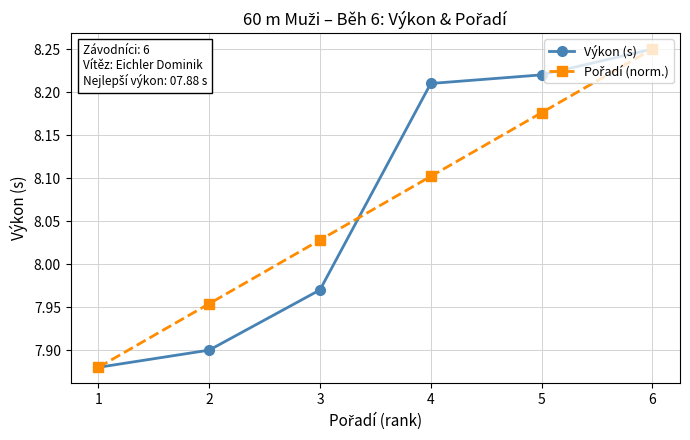

What is the difference between the maximum and minimum values in the Výkon (s) series?

0.4